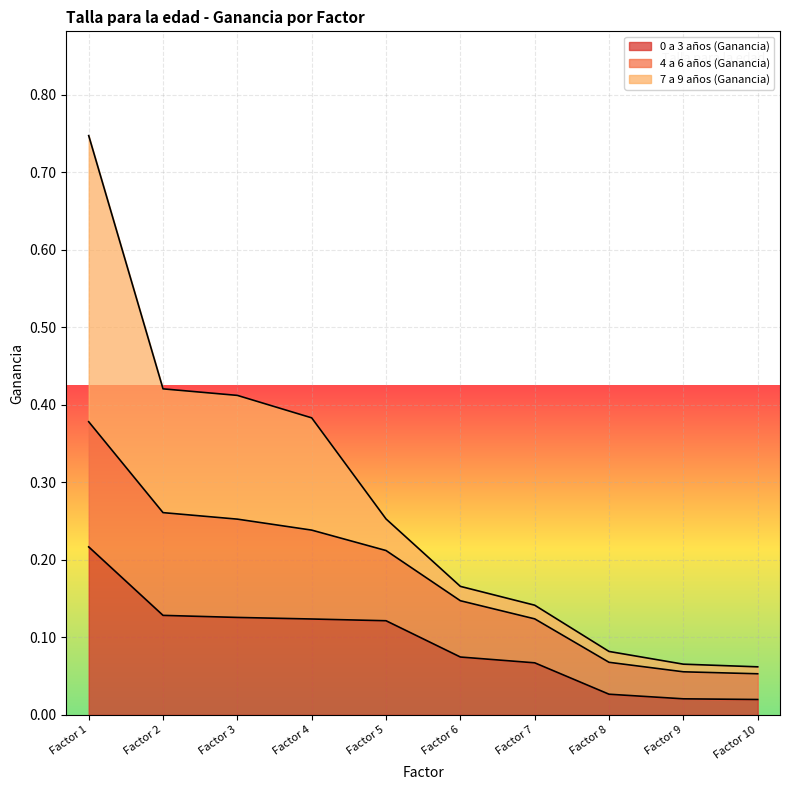

What is the difference between the maximum and minimum values in the 0 a 3 años (Ganancia) series?

0.2